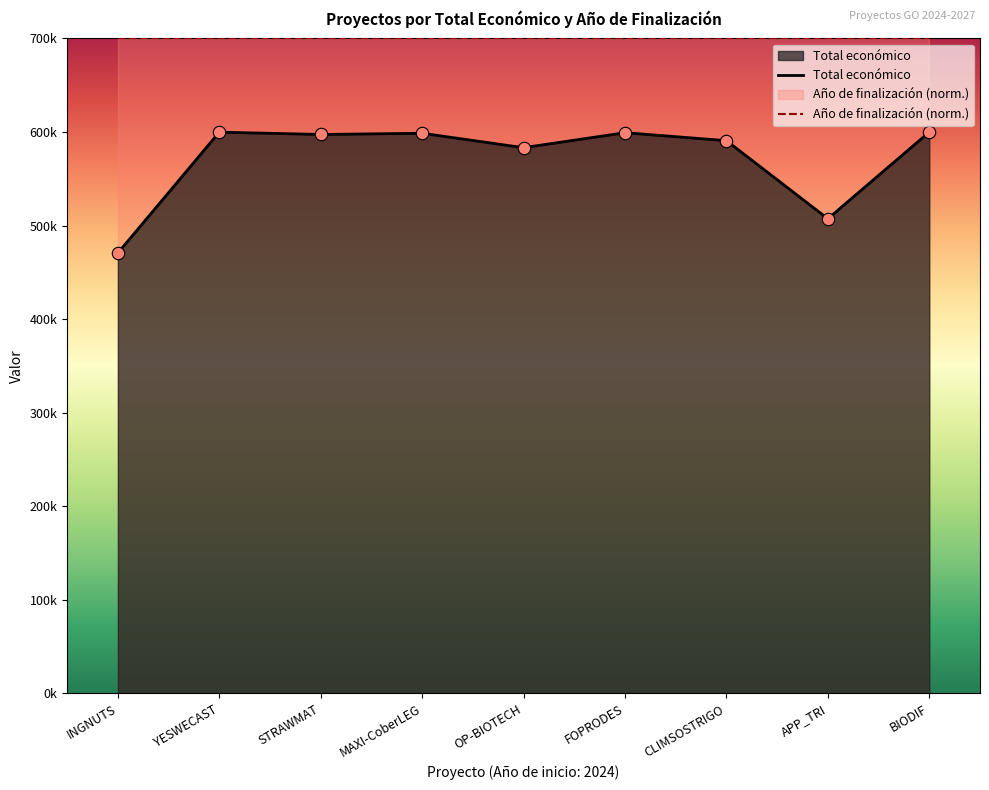

What is the change in value from INGNUTS to FOPRODES?

+128536